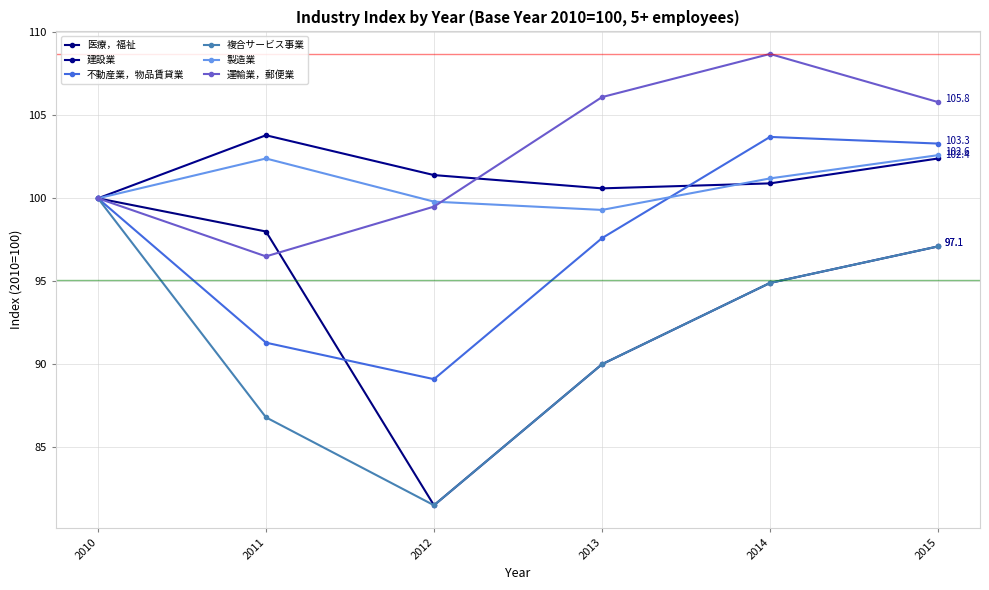

Which category has the highest value across all series?

2014